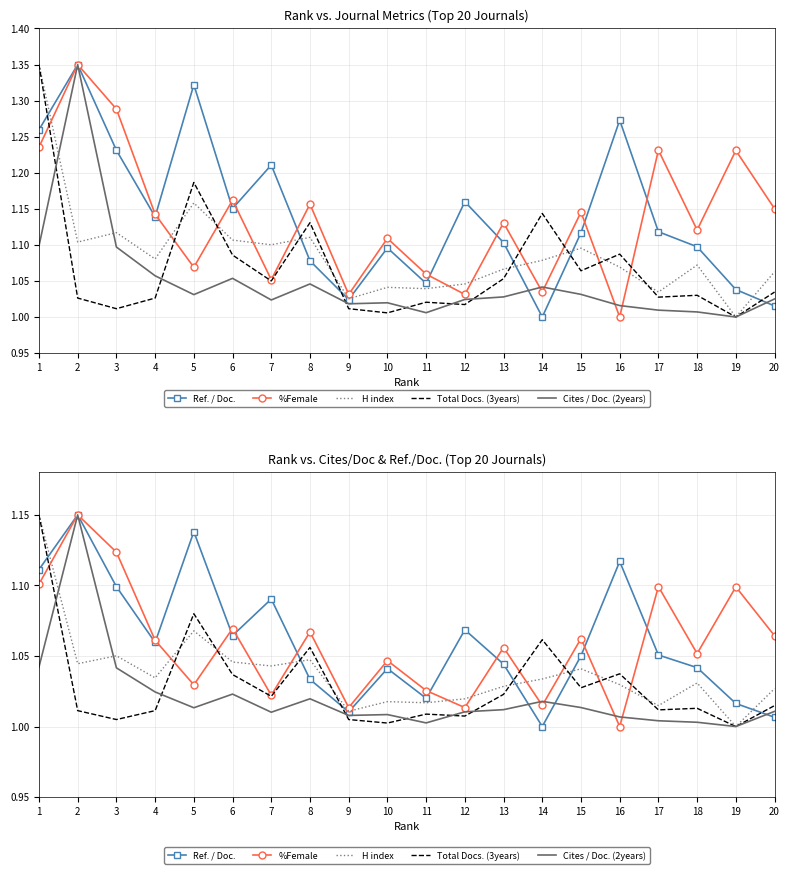

What is the spread (max minus min) of values at 19?

0.1